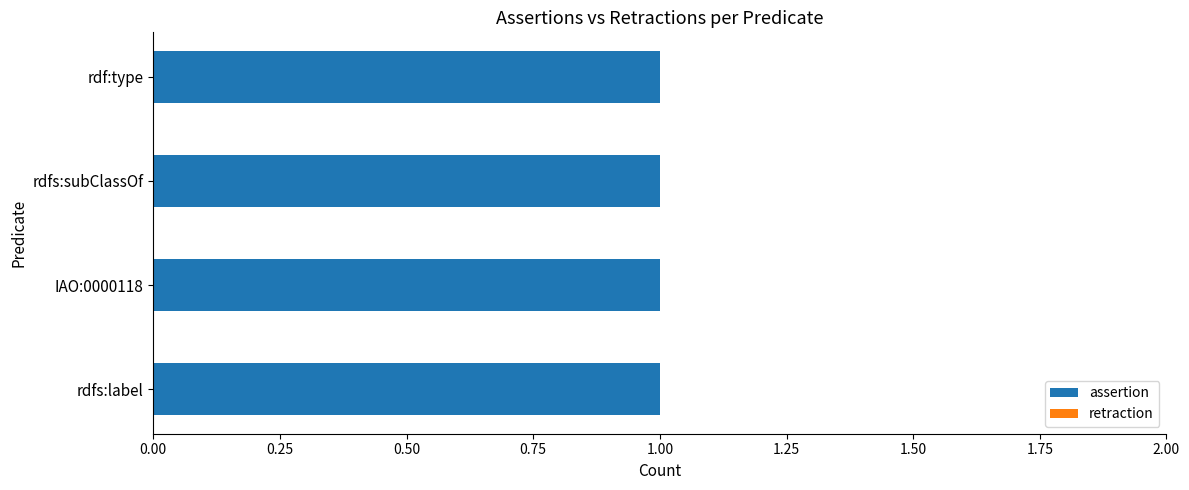

True or false: retraction has a value of 0 at rdfs:subClassOf.

True